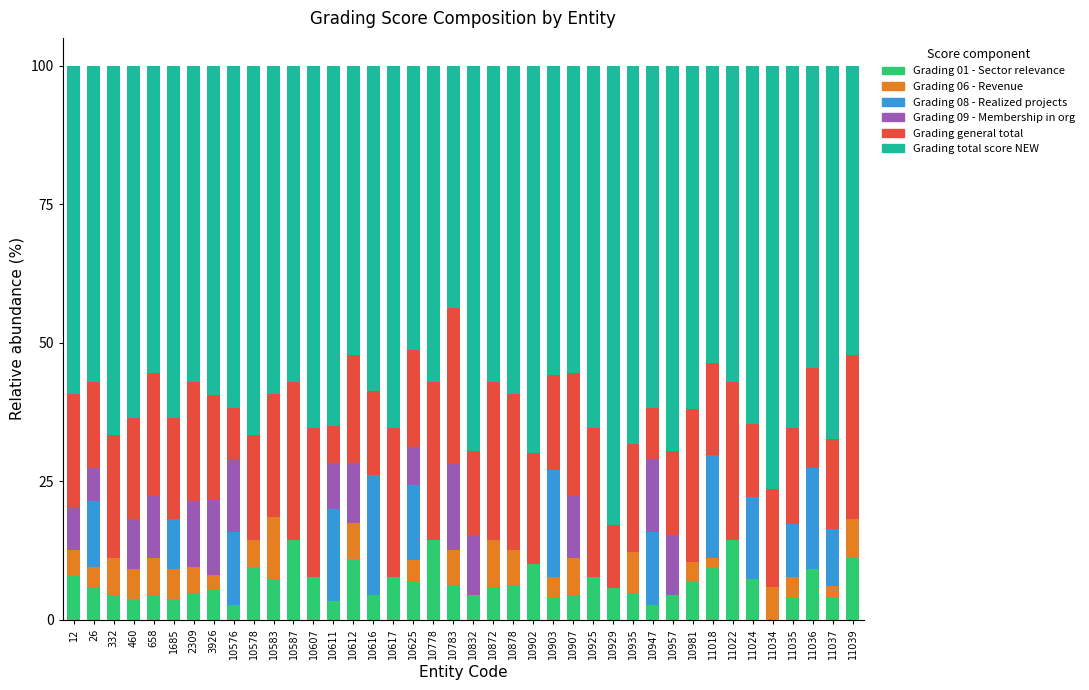

What is the total value across all series at 11034?

100.0